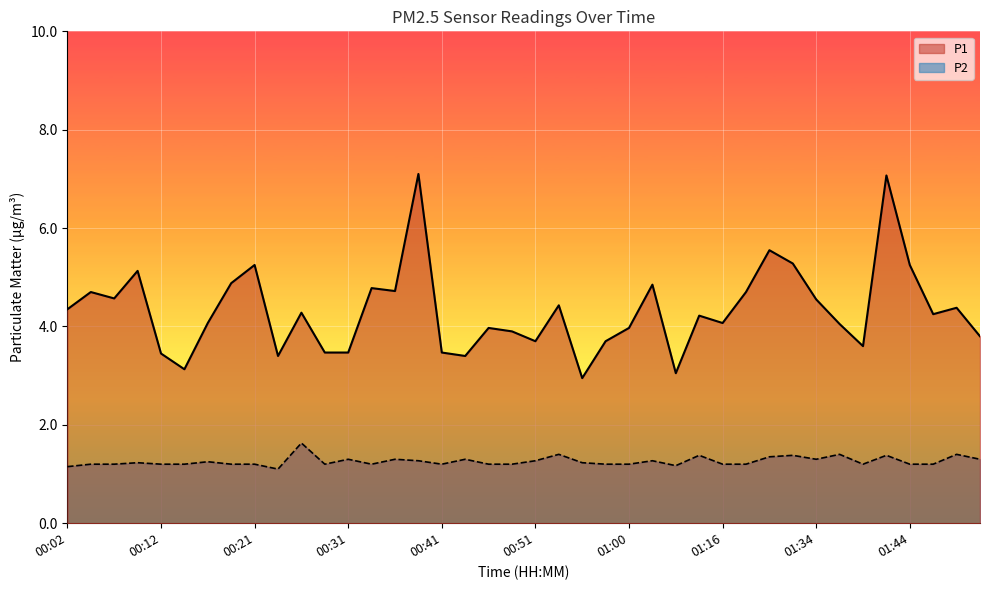

Which series changed the most between 00:07 and 00:38?

P1